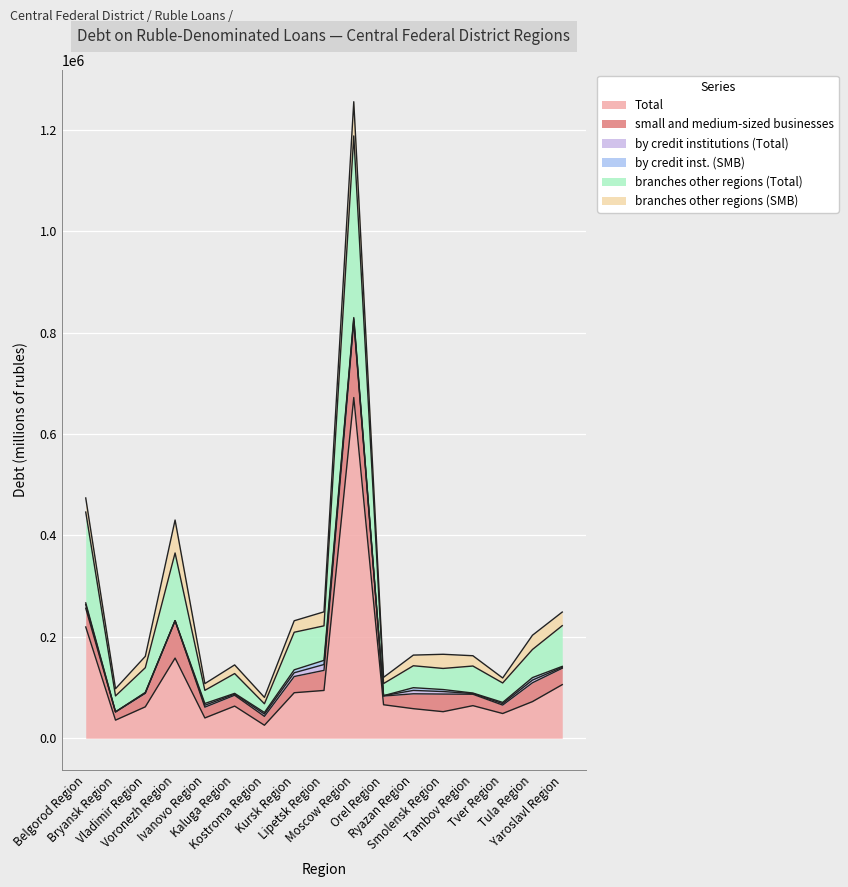

Which category has the highest value in the branches other regions (SMB) series?

Moscow Region